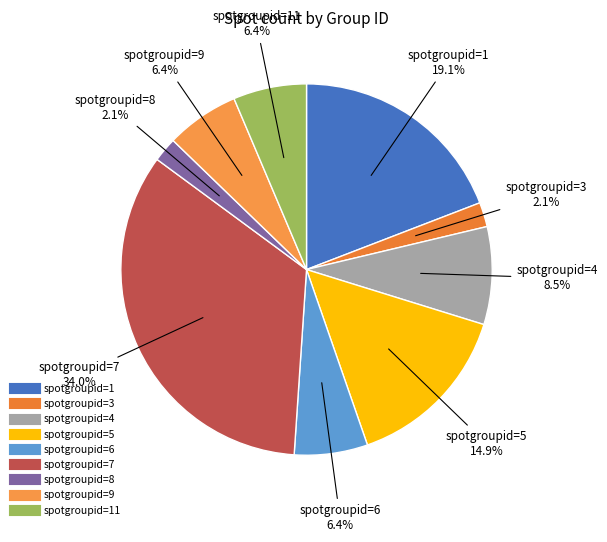

To the nearest percent, what is the average slice percentage?

11%